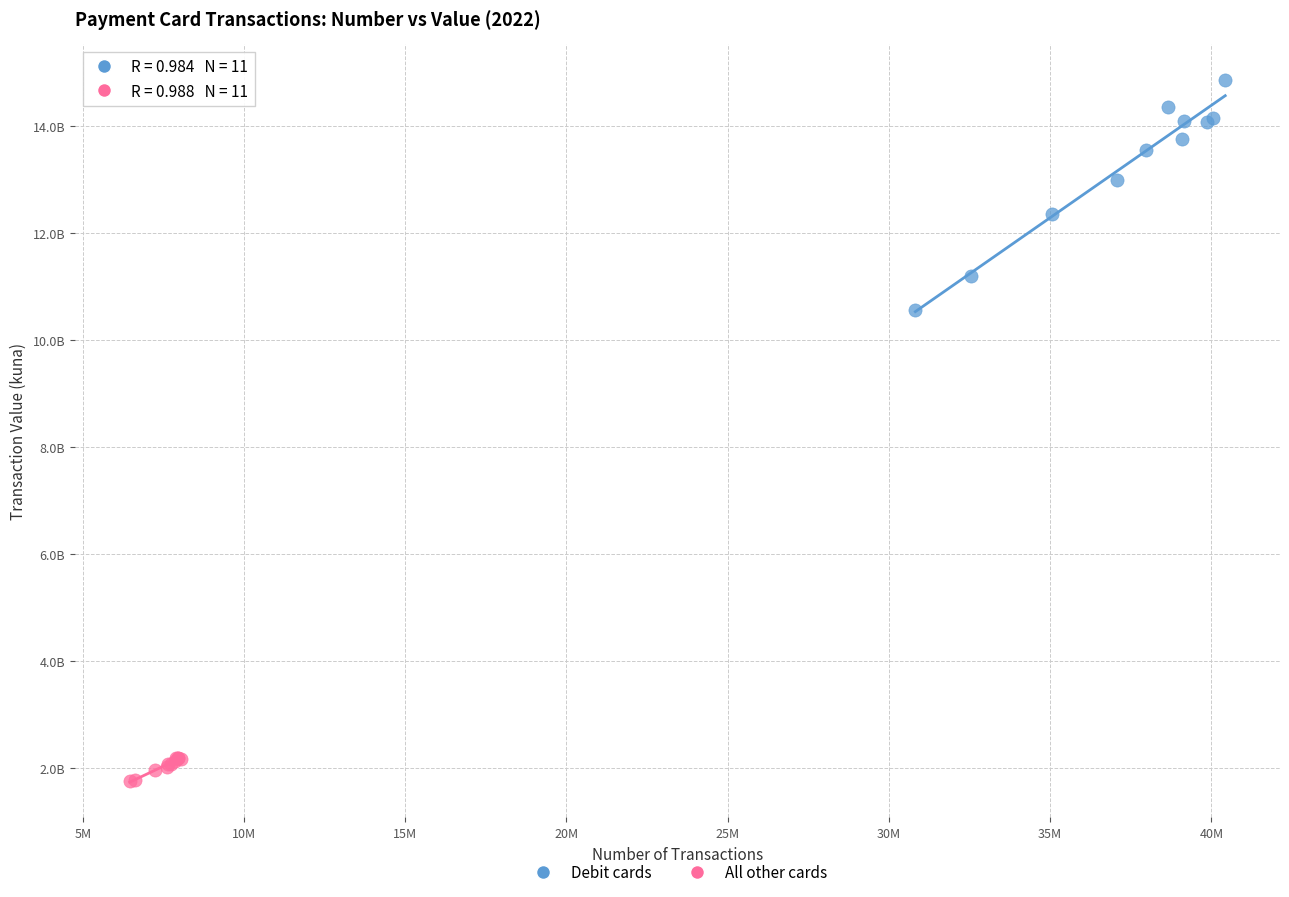

Which series reaches the minimum Y coordinate?

All other cards